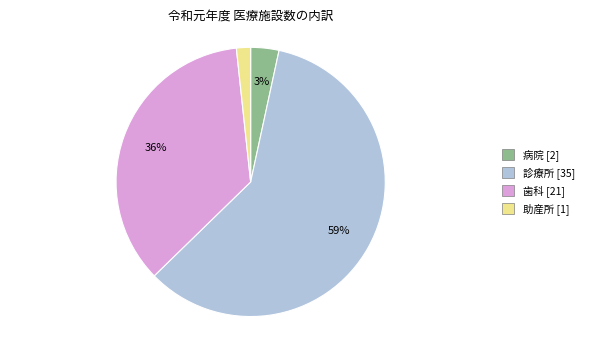

Count the number of slices in the pie.

4